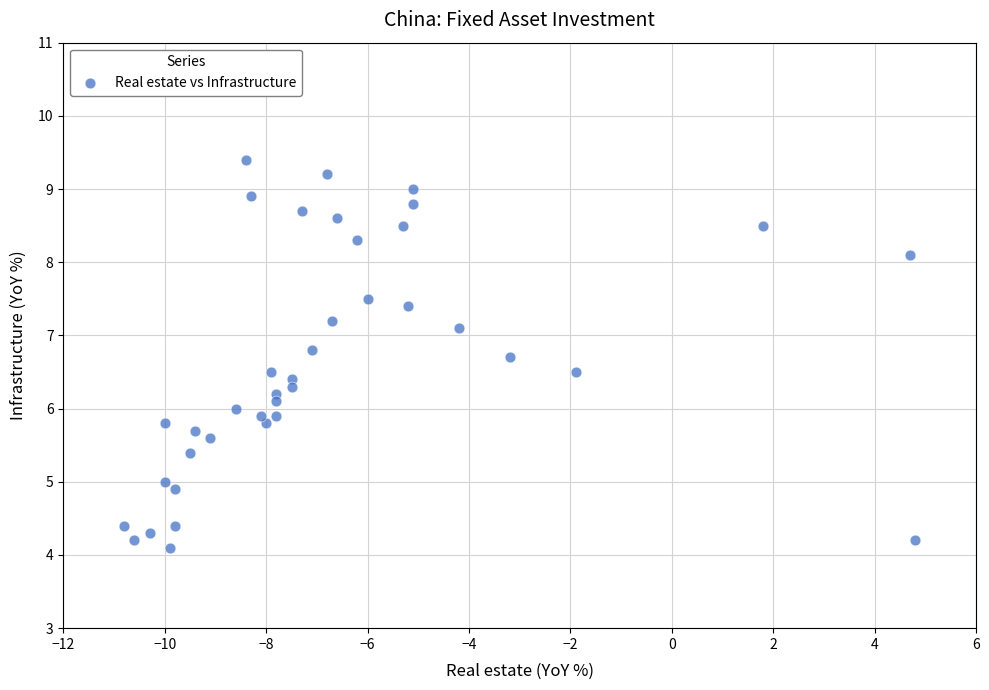

What is the range of Y values (max minus min)?

5.3